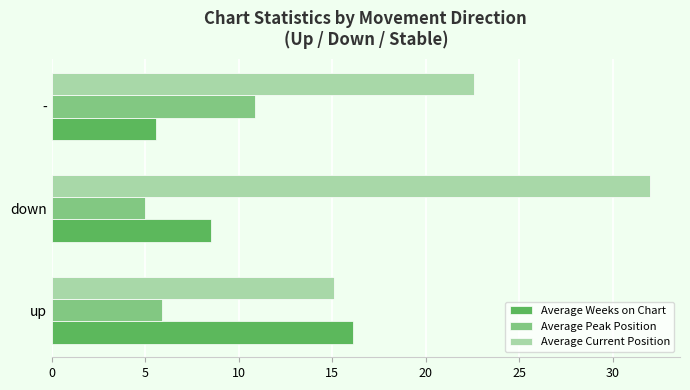

What is the average value of the Average Current Position series?

23.2